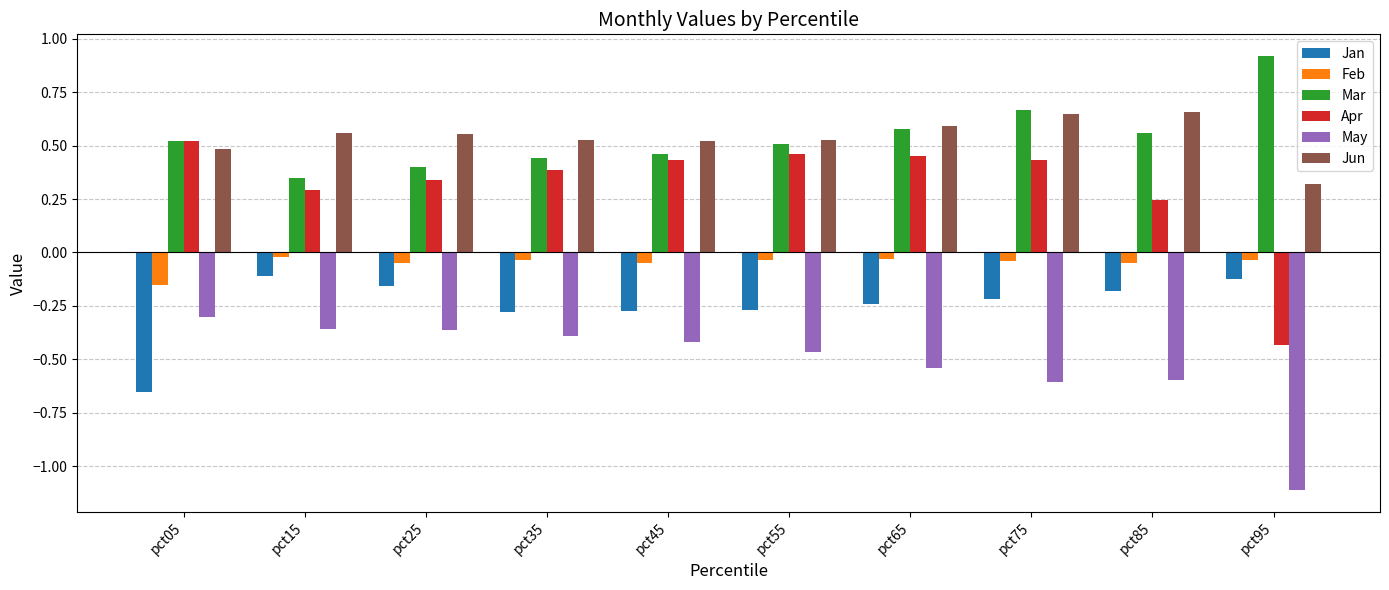

Is the value of Feb at pct05 greater than the value of Jan at pct45?

Yes